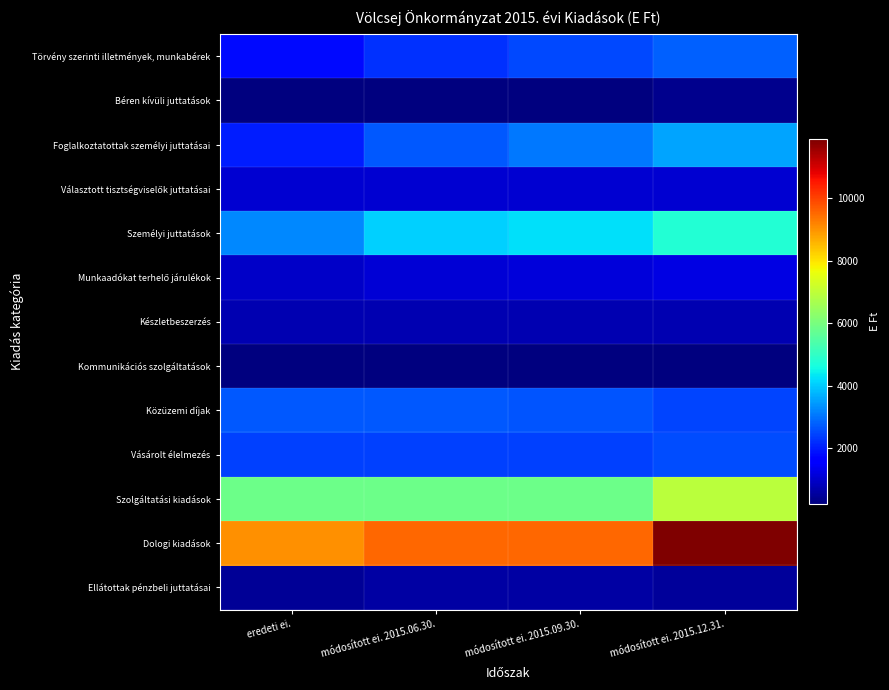

How many categories are shown in the chart?

4